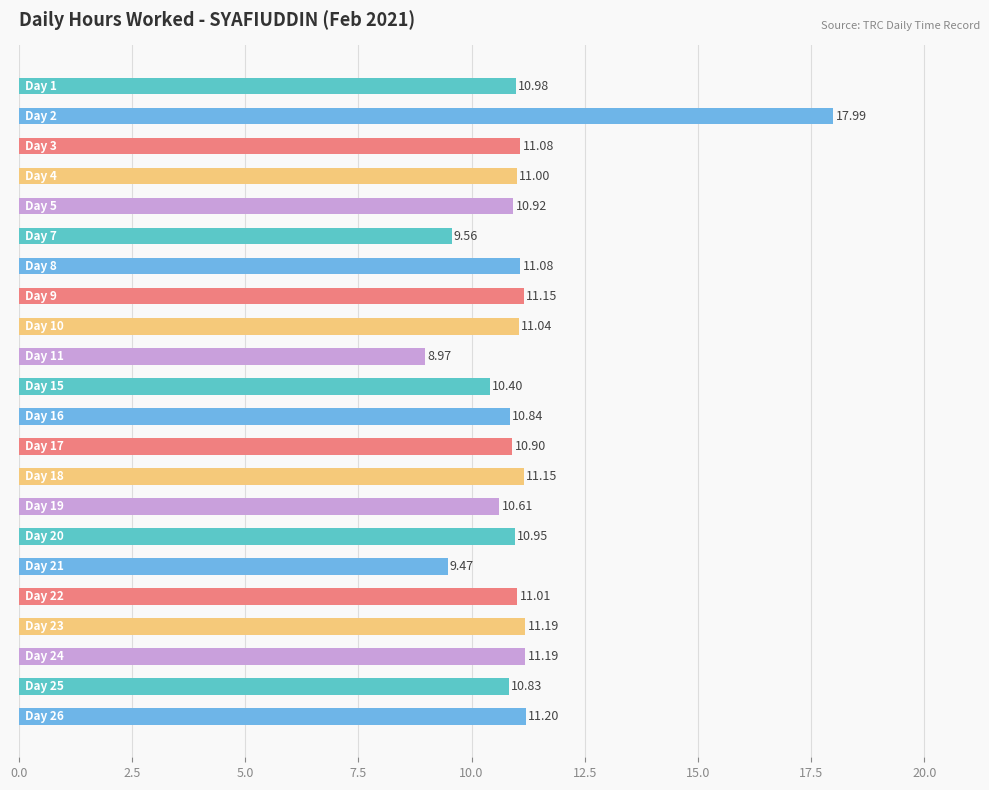

What is the greatest value displayed?

18.0